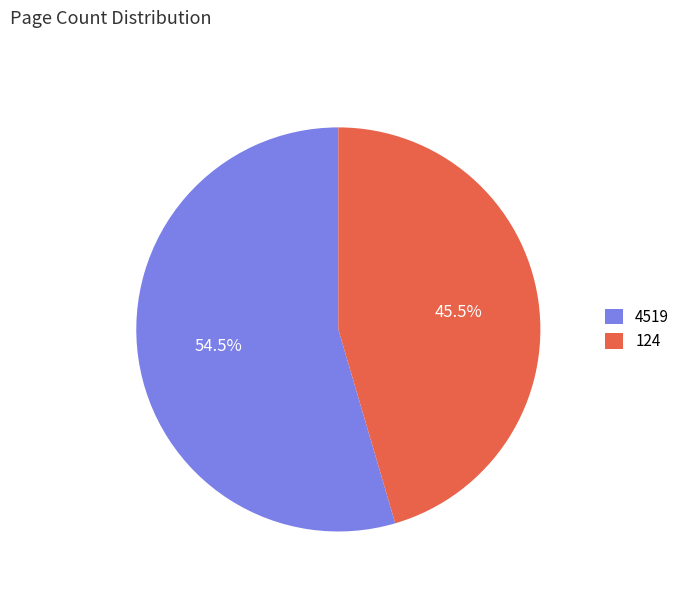

Which slice is the smallest?

124